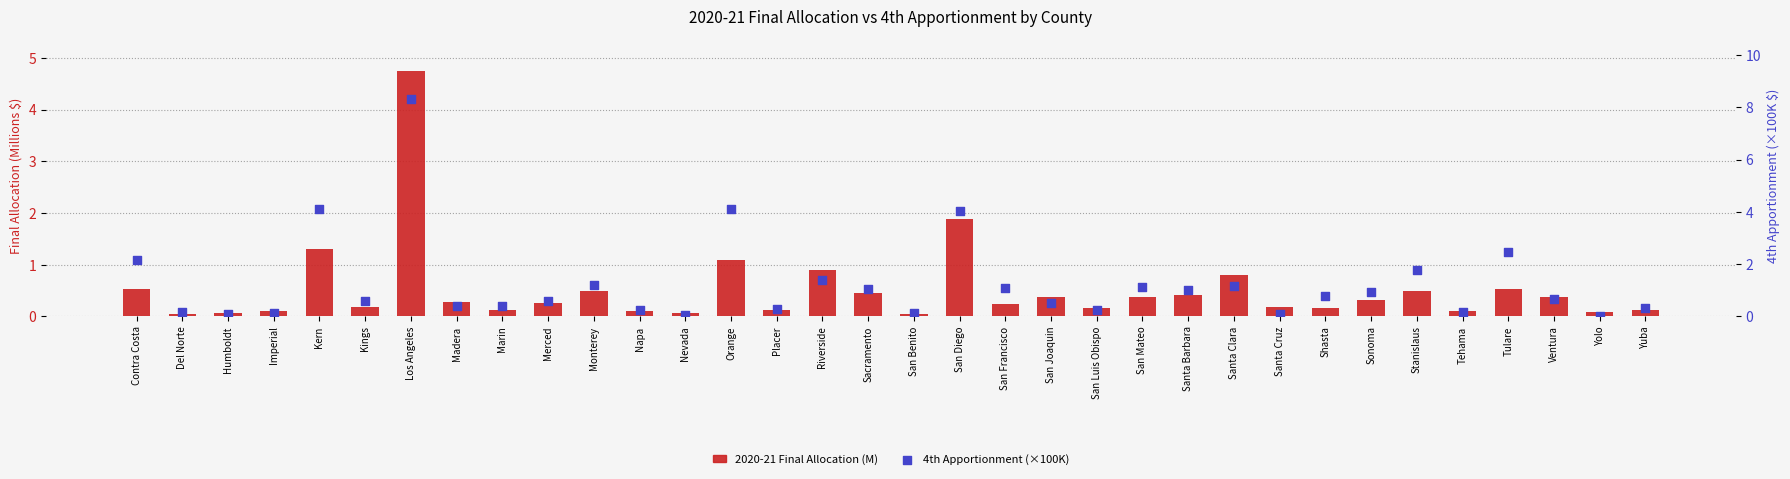

Which series has the largest Y range (max minus min)?

4th Apportionment (×100K)